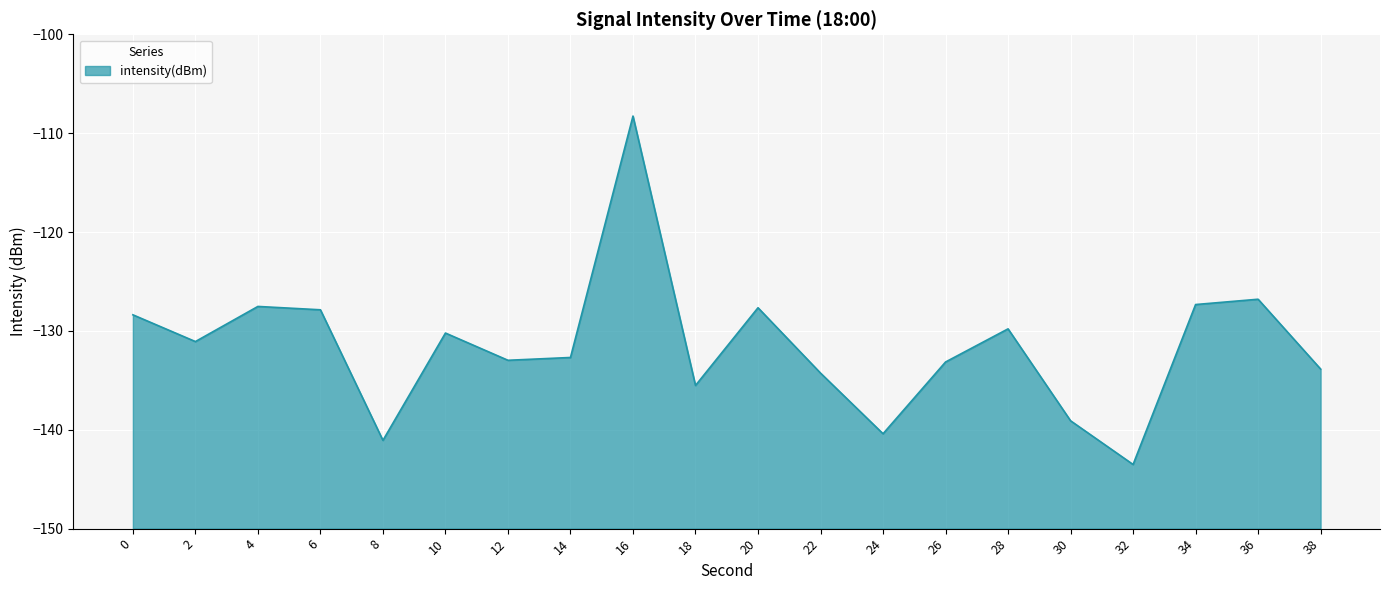

What is the difference between the values at 22 and 12?

1.3